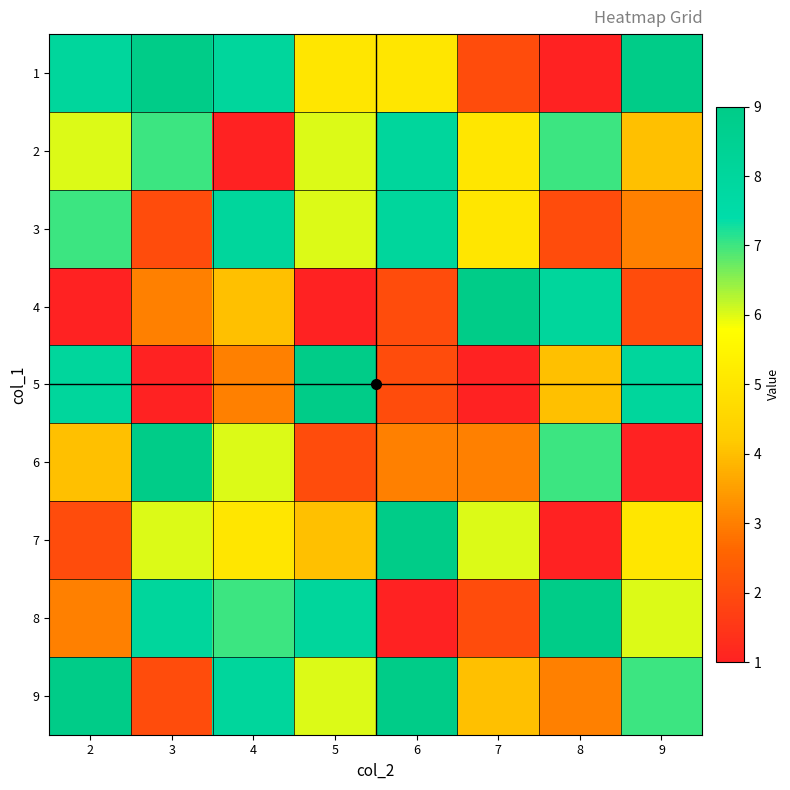

Which category has the highest value across all series?

3